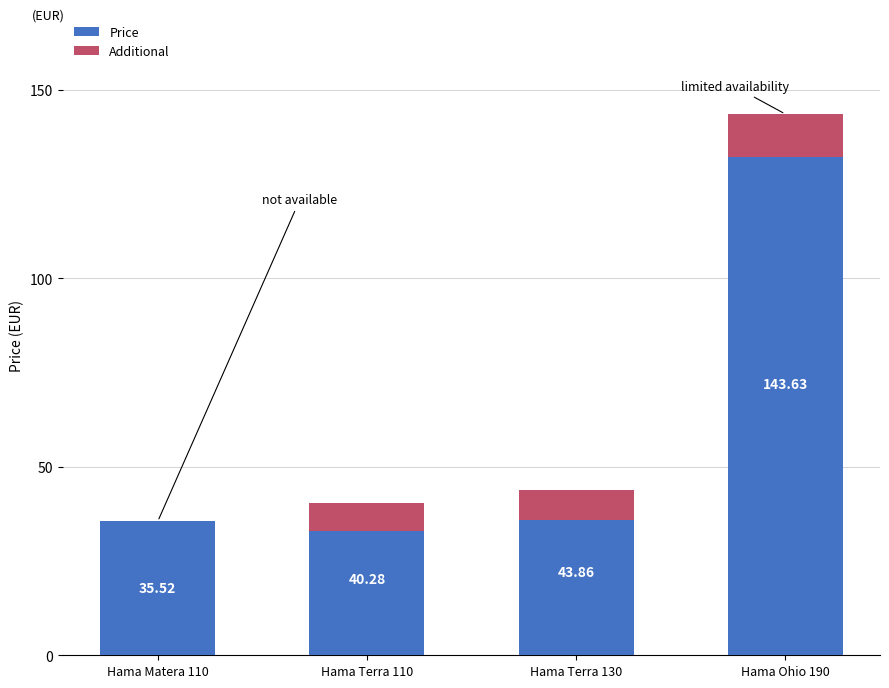

The Price series shows 51.9 at Hama Ohio 190. True or false?

False